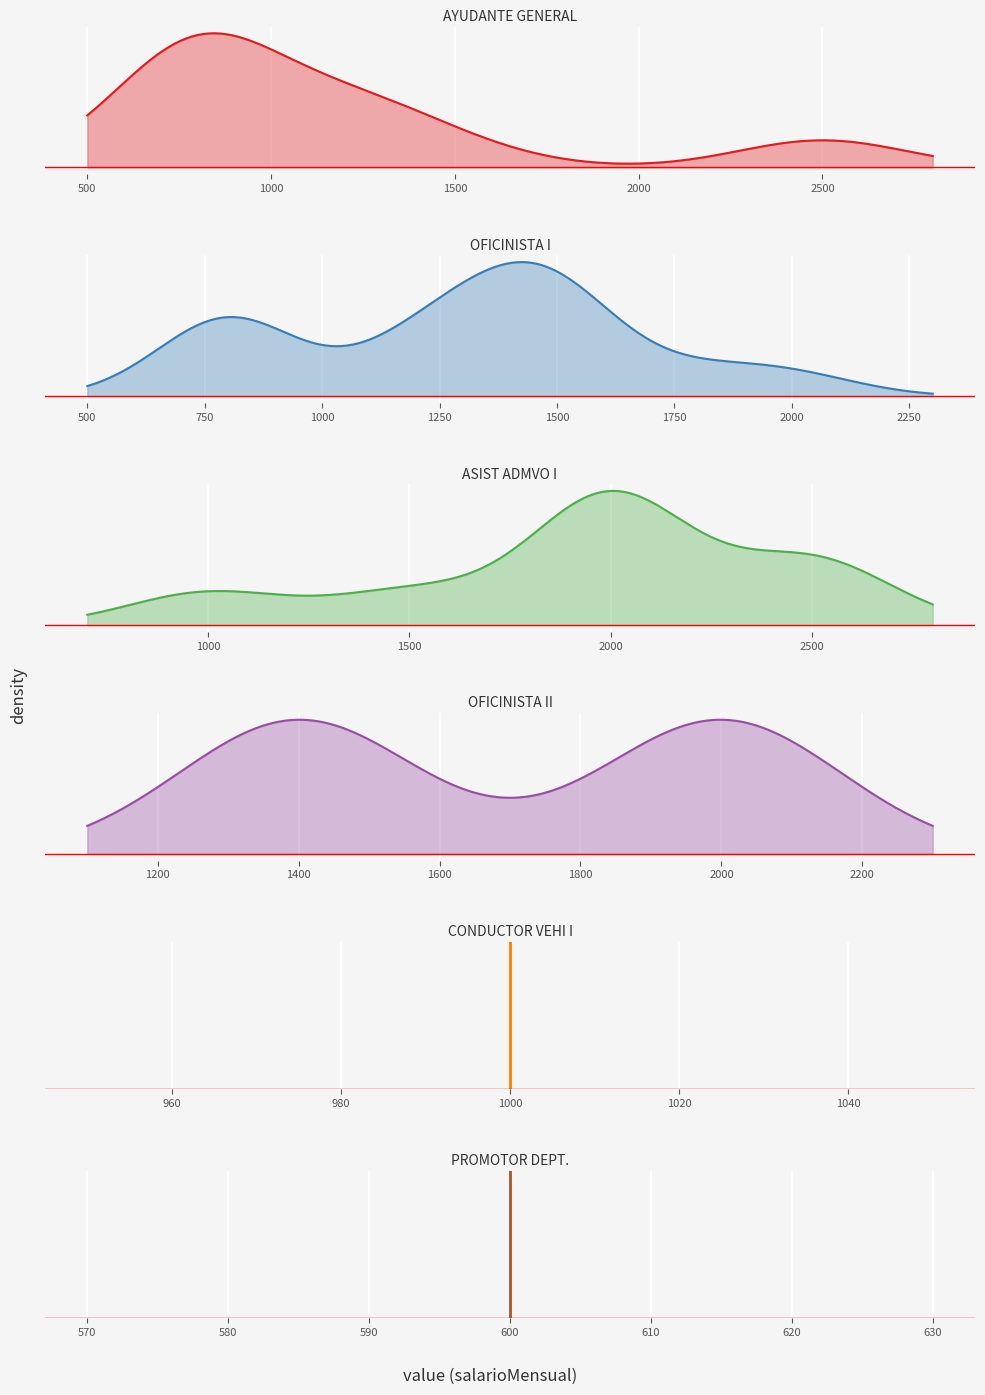

Which series changed the most between 0 and 500?

CONDUCTOR VEHI I